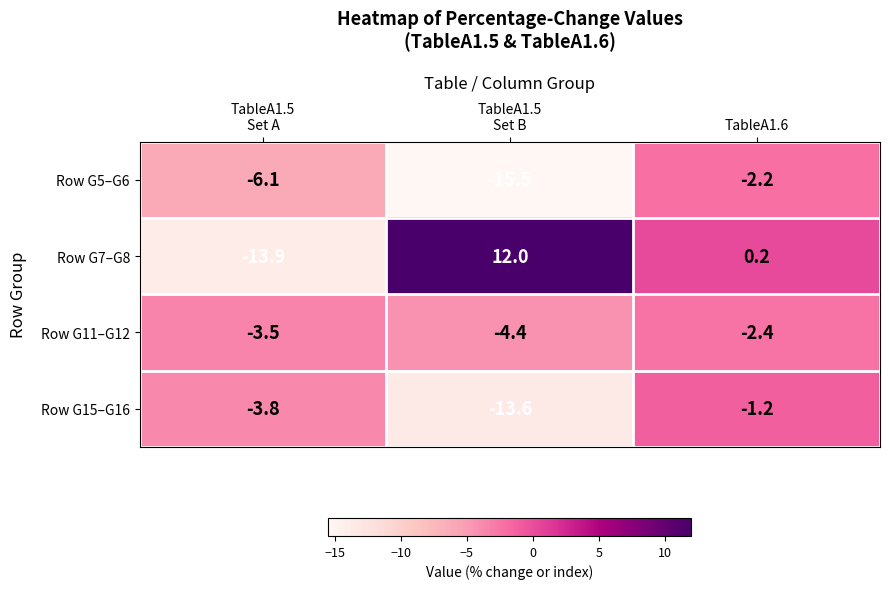

Which series has the largest range (max minus min)?

Row G7–G8